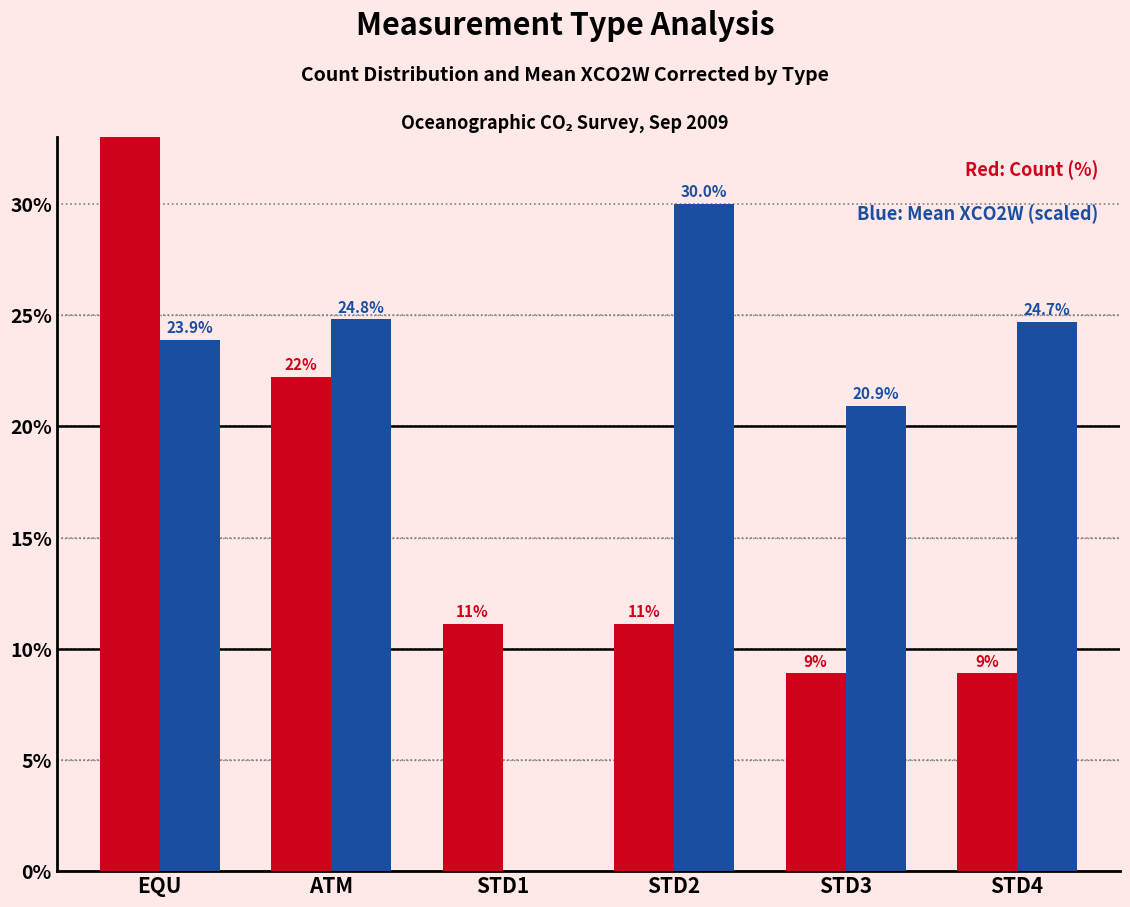

What is the difference between the maximum and second lowest values in the Count (%) series?

28.9